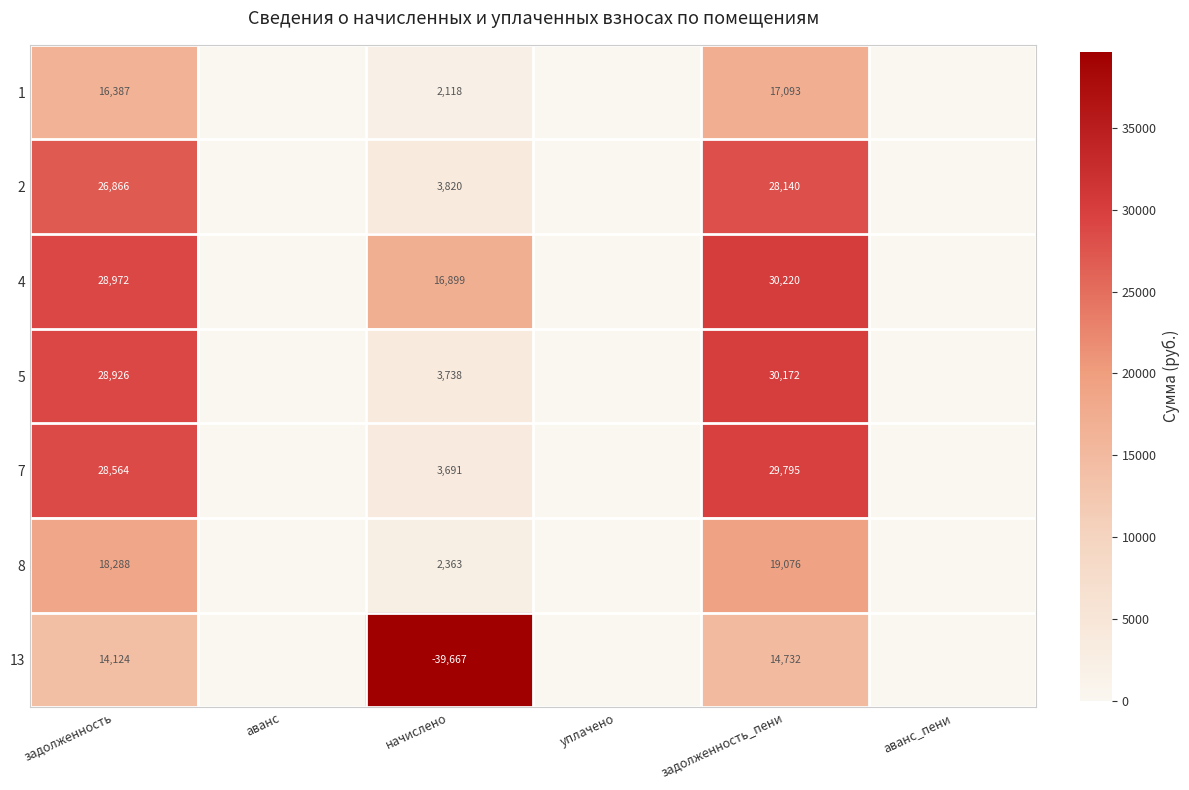

Rank the series at задолженность from highest to lowest value.

4, 5, 7, 2, 8, 1, 13